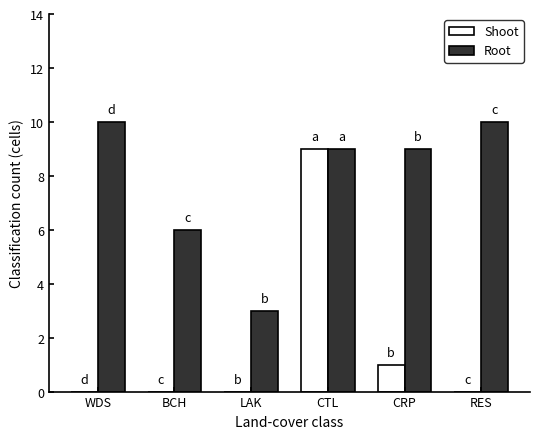

Which series changed the most between WDS and LAK?

Root